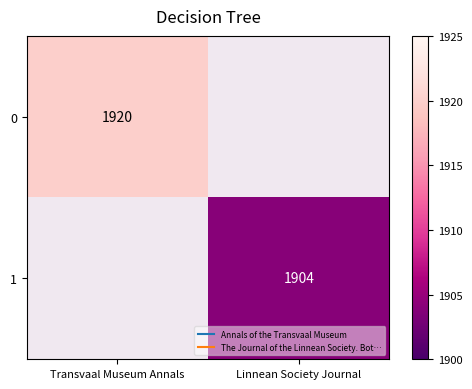

At Linnean Society Journal, list the series in order from smallest to largest.

0, 1